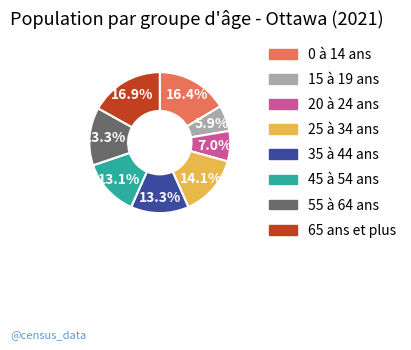

True or false: 65 ans et plus accounts for 17% of the total.

True